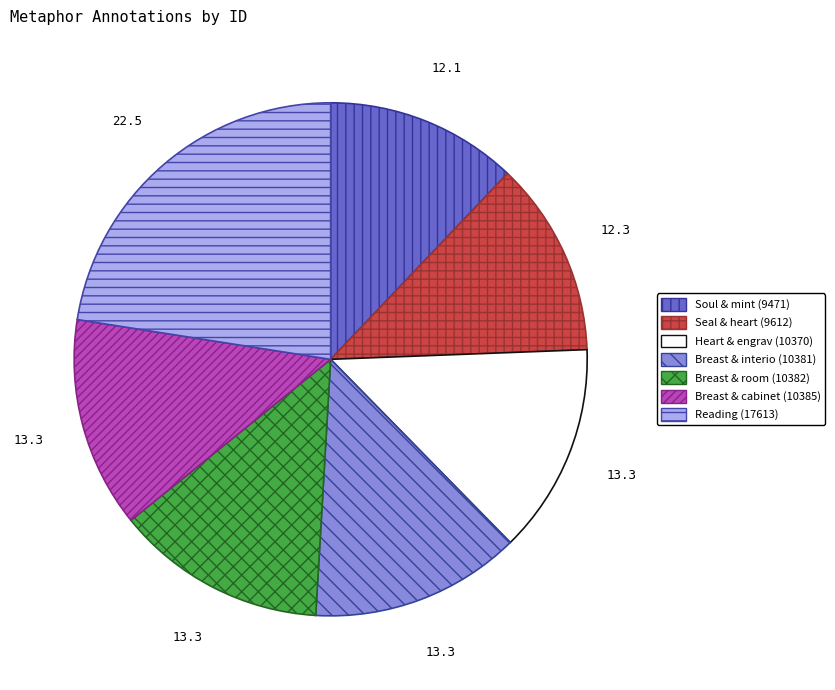

Which category has the biggest portion of the pie?

Reading (17613)